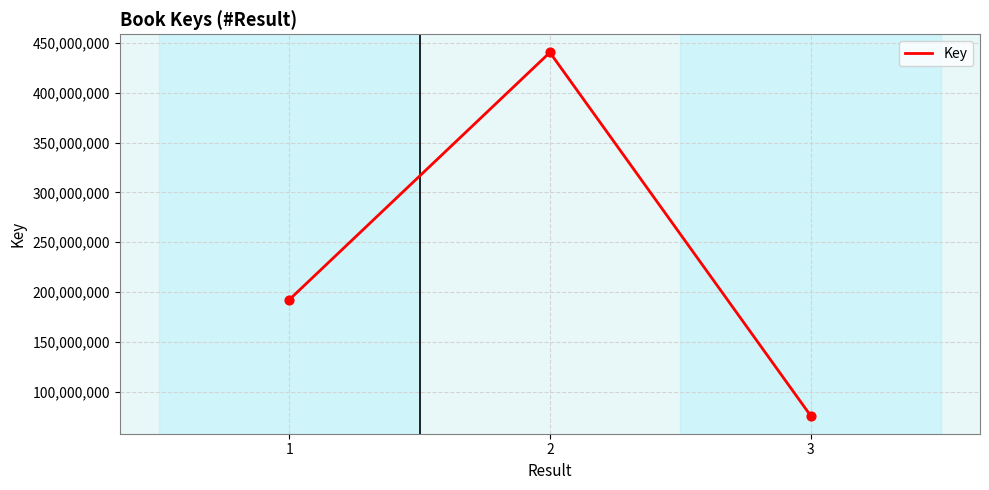

Which has a higher value, 1 or 2?

2